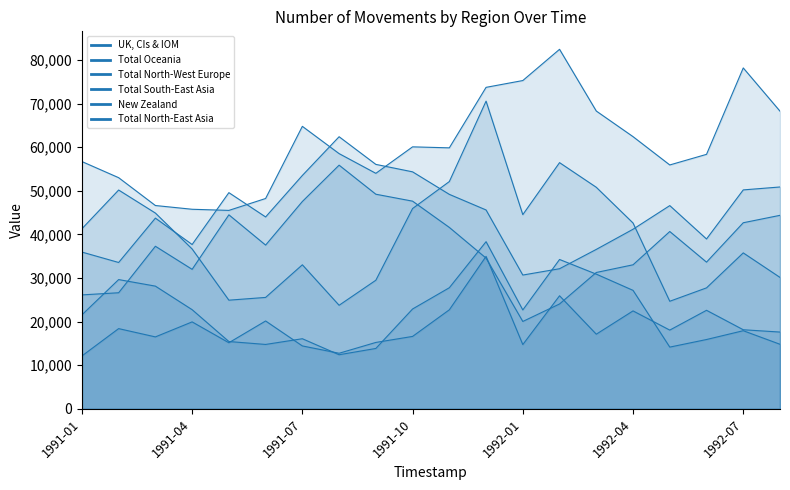

Rank the series at 1992-07 from lowest to highest value.

UK, CIs & IOM, Total South-East Asia, Total North-West Europe, New Zealand, Total Oceania, Total North-East Asia